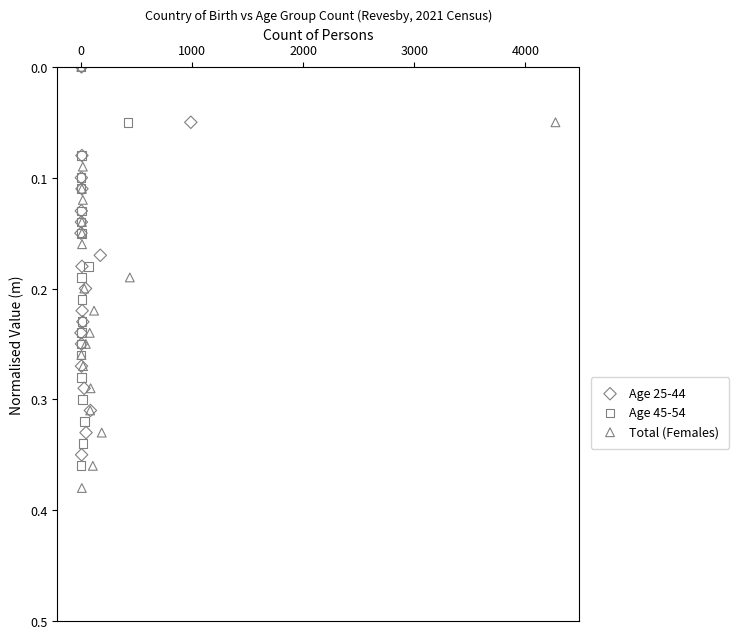

What are all the series names shown in the legend?

Age 25-44, Age 45-54, Total (Females)